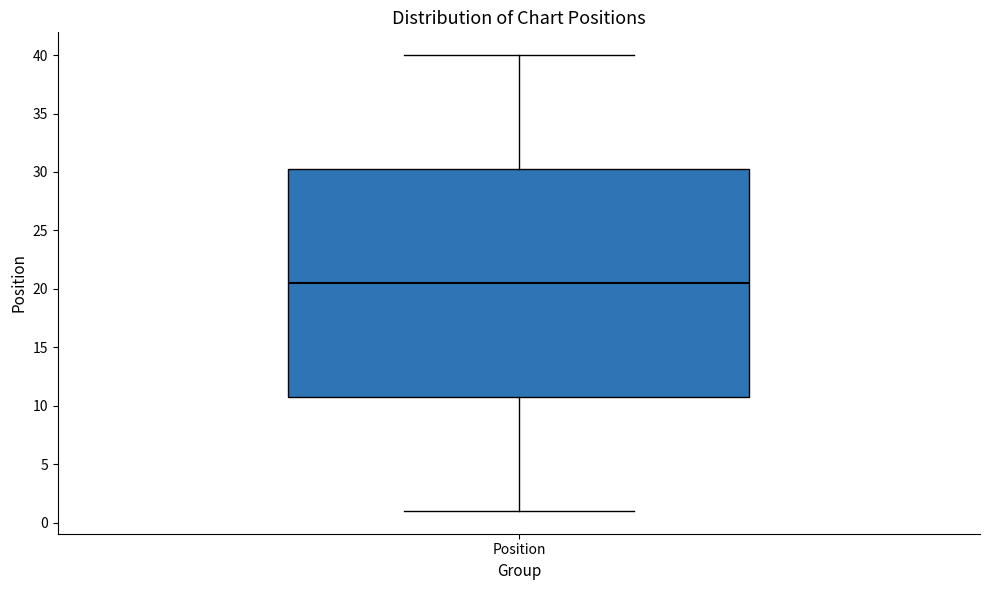

Where does the lower whisker of the box for Position end on the y-axis? The values are not printed on the chart, so give them approximately, as read against the axis.

1.0